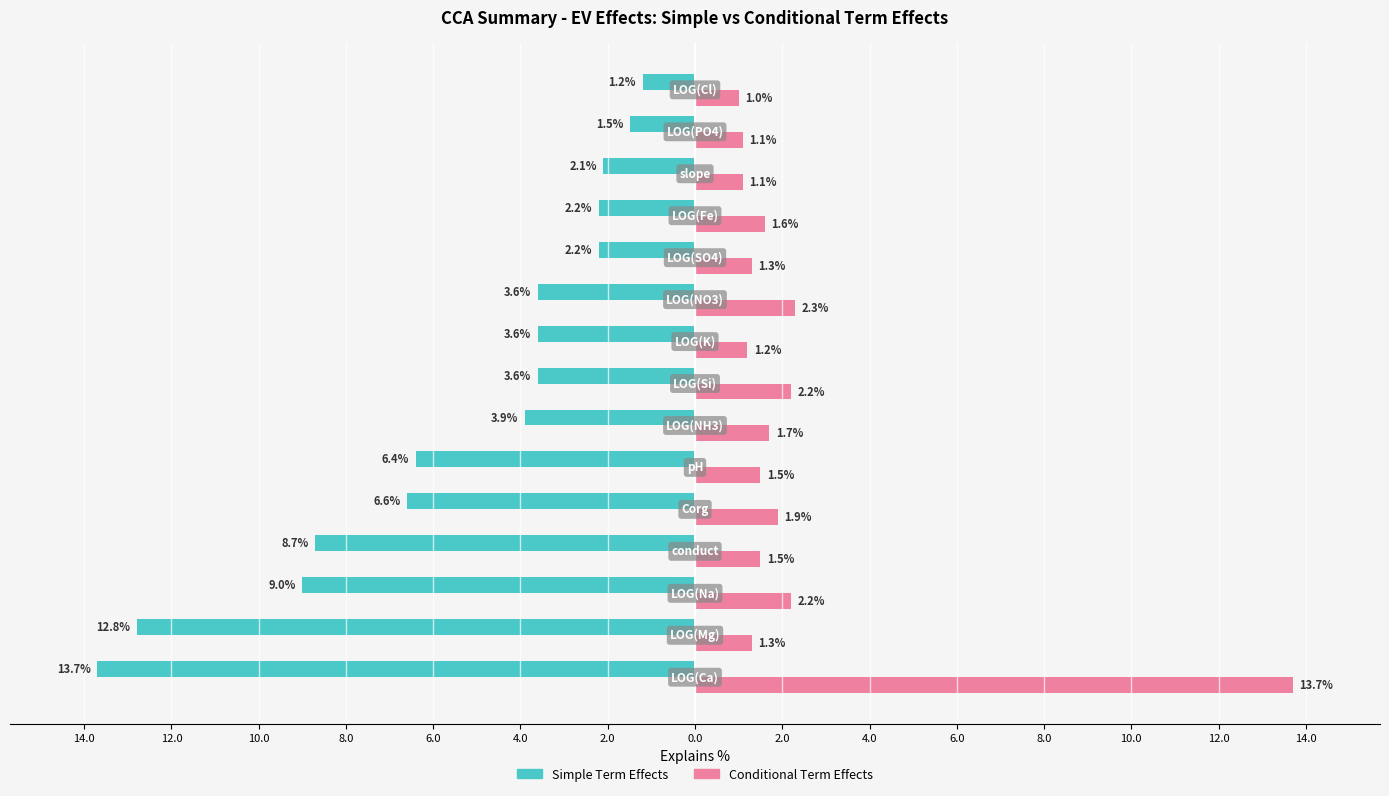

What are all the series names shown in the legend?

Simple Term Effects, Conditional Term Effects